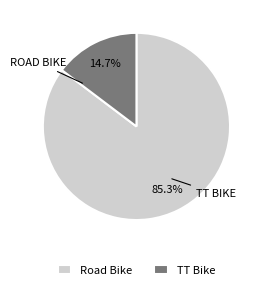

Which has a higher value, Road Bike or TT Bike?

Road Bike